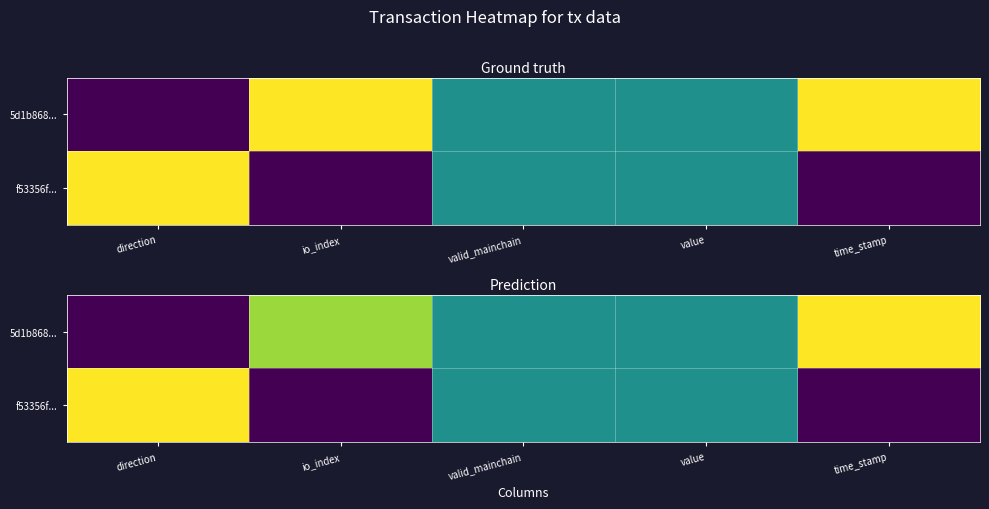

Between time_stamp and value, which is larger?

time_stamp